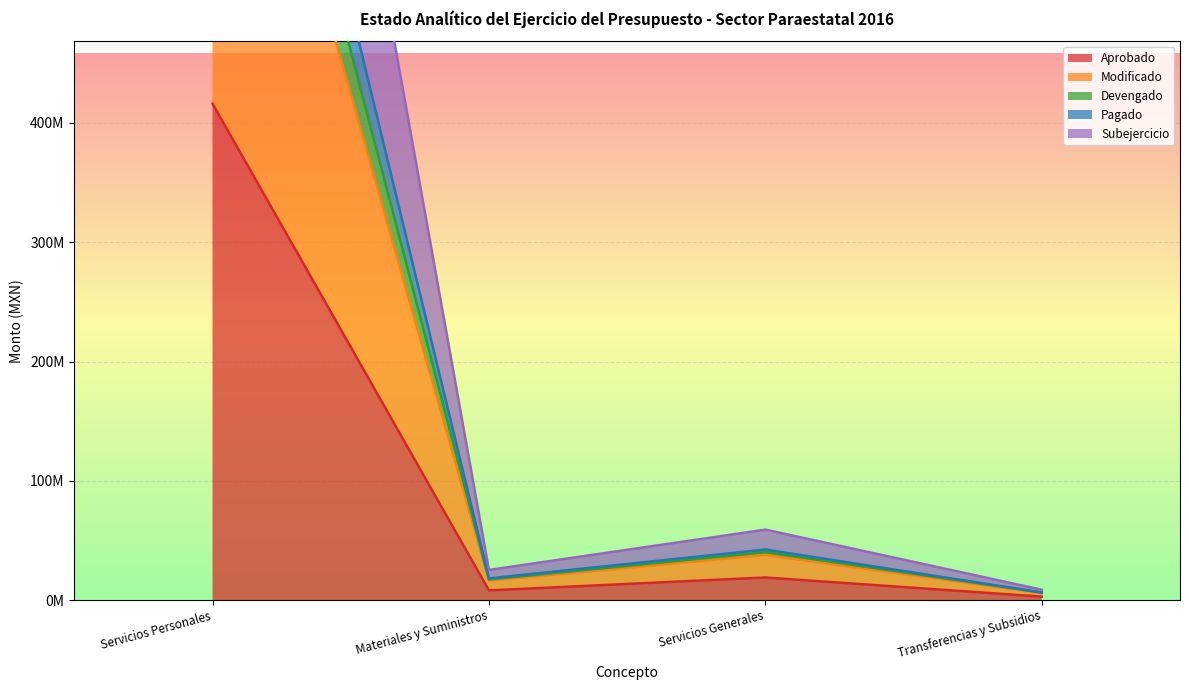

Is the value of Aprobado at Servicios Personales greater than the value of Pagado at Materiales y Suministros?

Yes